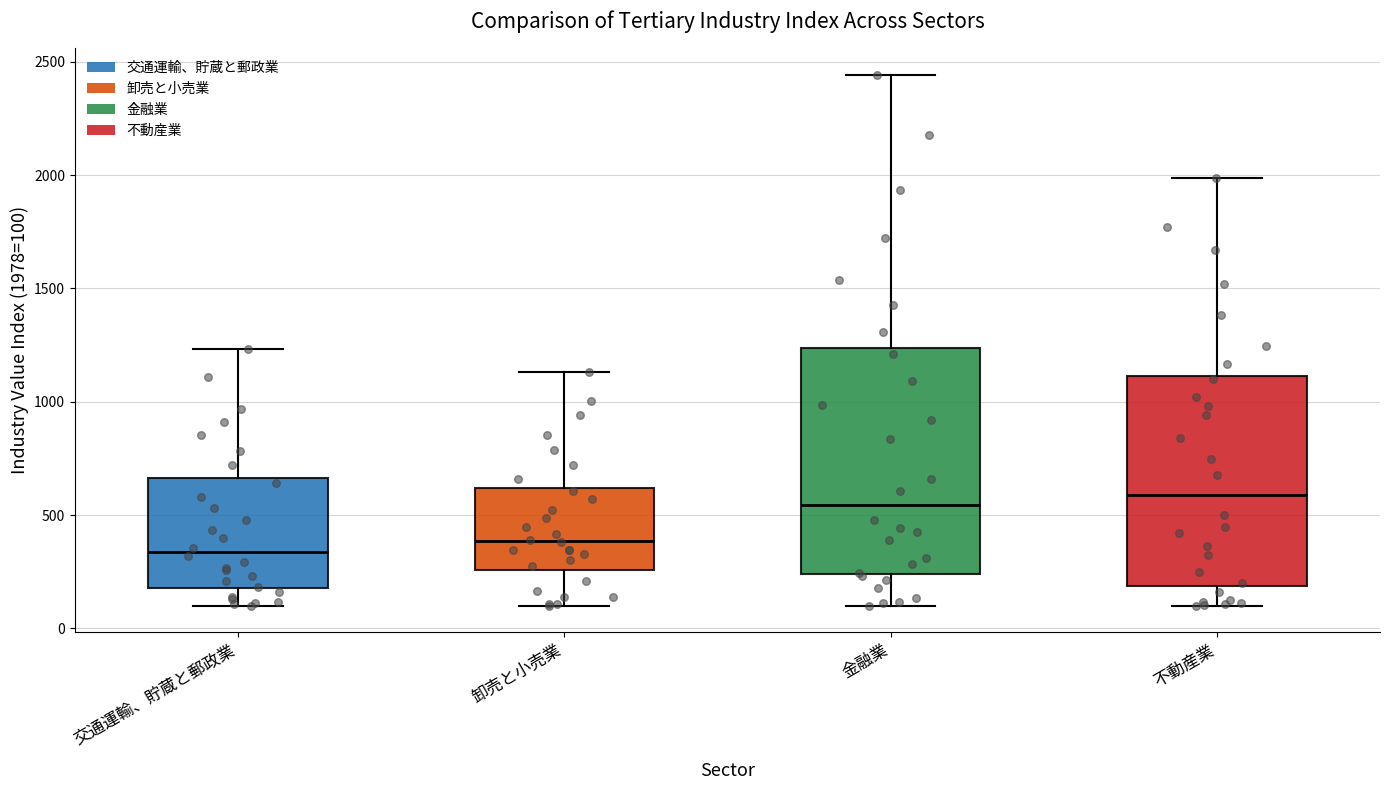

Reading left to right, read every box against the y-axis: the position of its median line, the range the box covers, and the ends of its whiskers. The values are not printed on the chart, so give them approximately, as read against the axis.

交通運輸、貯蔵と郵政業: median 350, box 200 to 650, whiskers 100 to 1250
卸売と小売業: median 400, box 250 to 600, whiskers 100 to 1150
金融業: median 550, box 250 to 1250, whiskers 100 to 2450
不動産業: median 600, box 200 to 1100, whiskers 100 to 2000